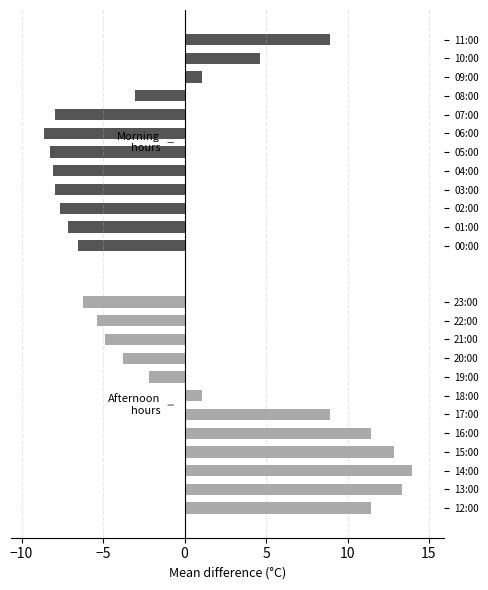

True or false: temp has a value of -3.6 at 22:00.

False